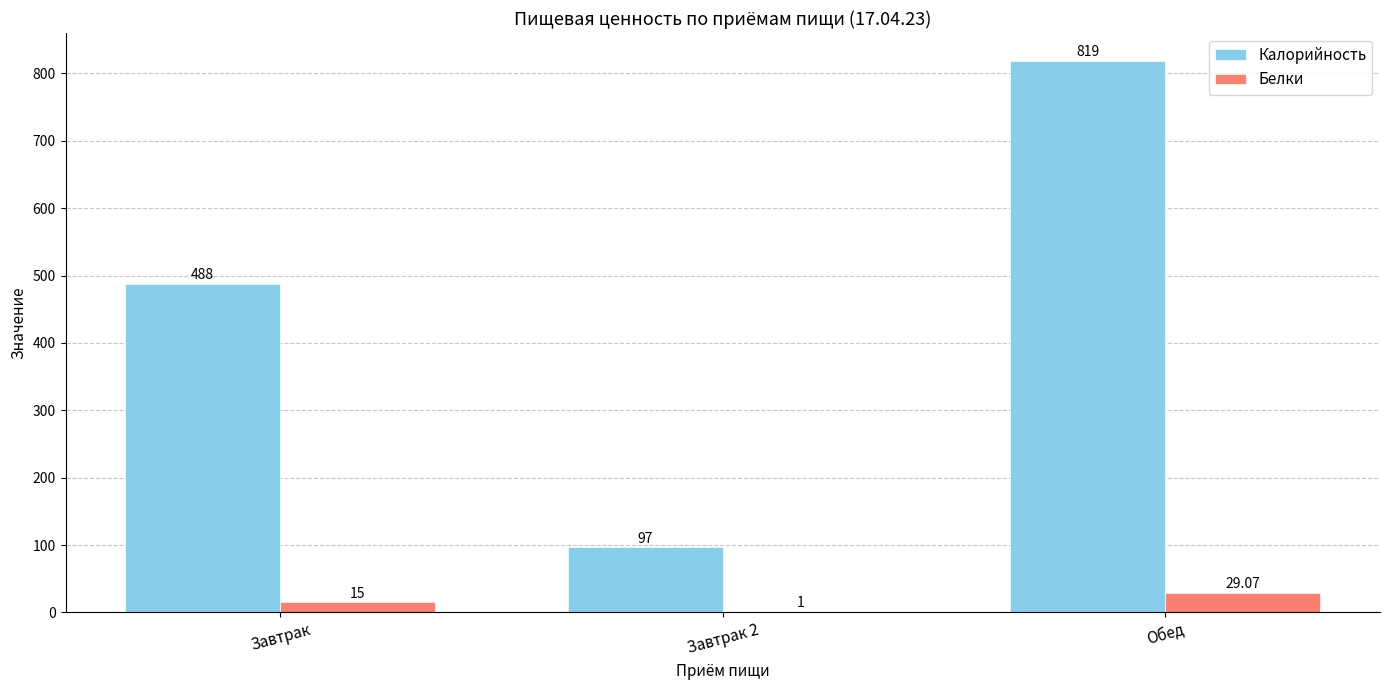

Which series has the largest range (max minus min)?

Калорийность